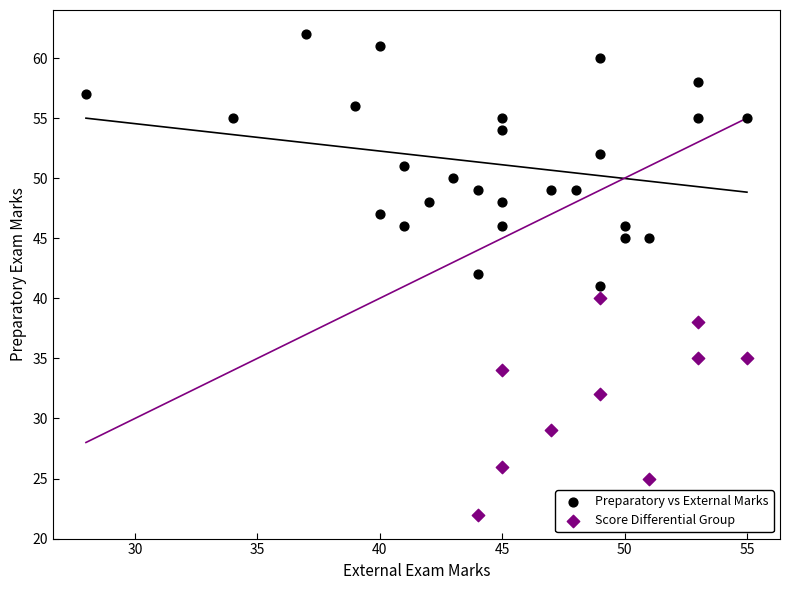

Which series reaches the minimum Y coordinate?

Score Differential Group